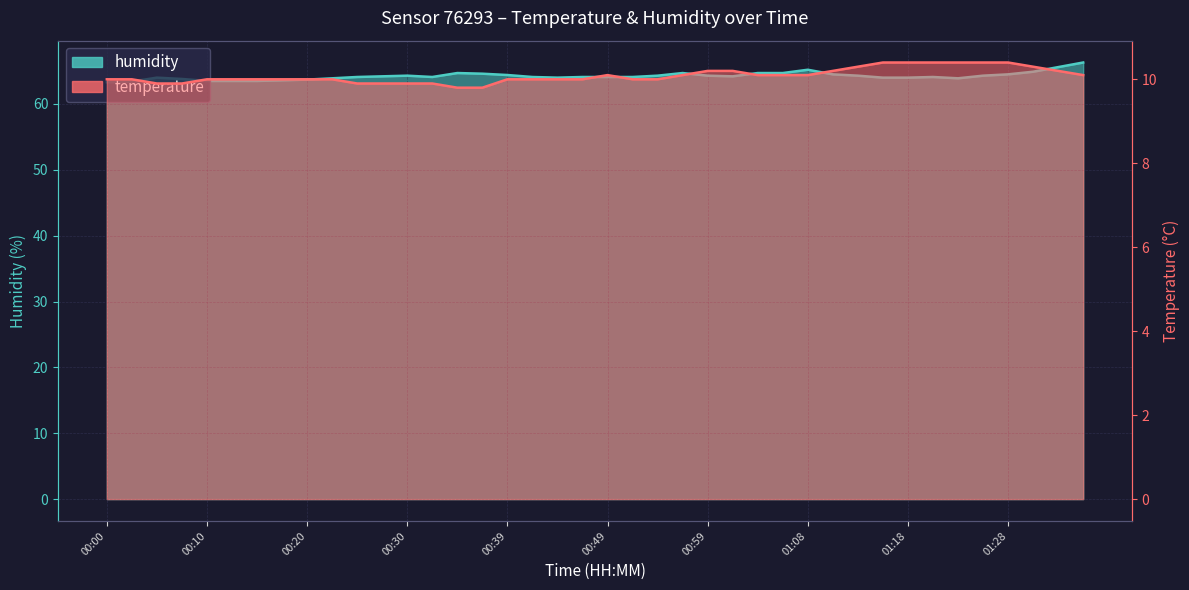

True or false: temperature has a value of 14.5 at 00:22.

False